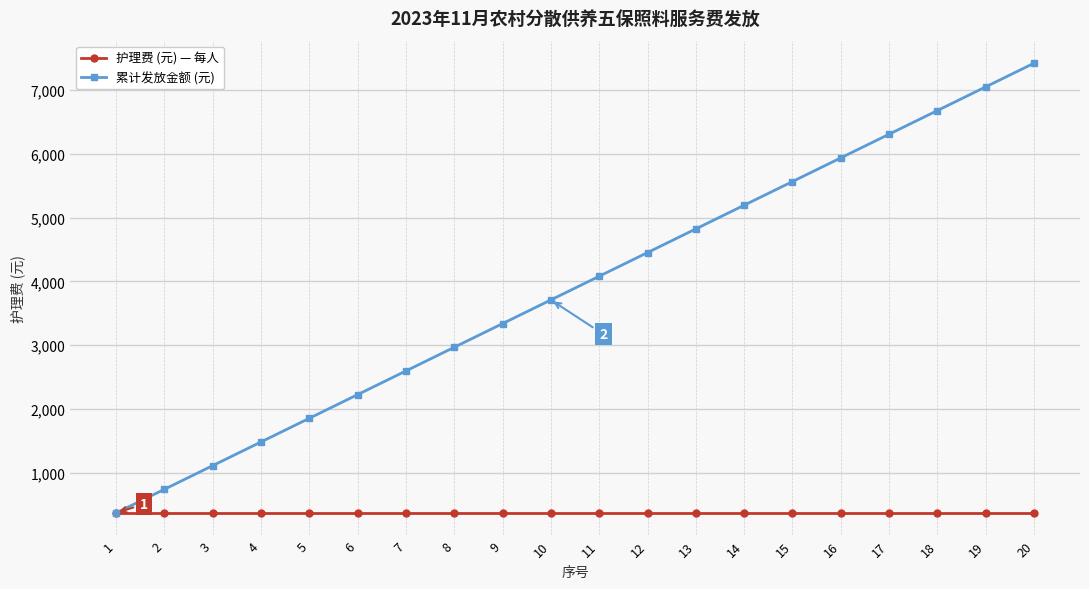

At 10, list the series in order from largest to smallest.

累计发放金额 (元), 护理费 (元) — 每人